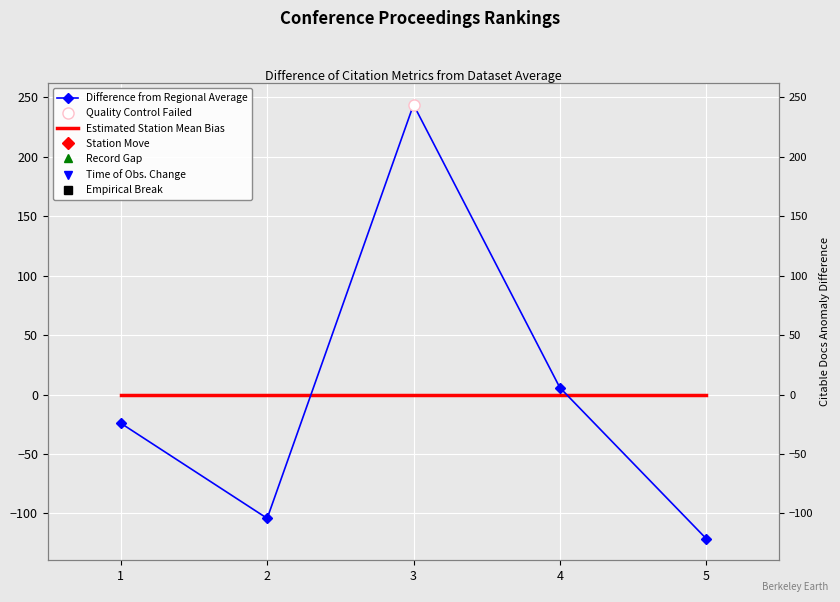

What is the value of the Difference from Regional Average point at the 4th from the left?

5.8